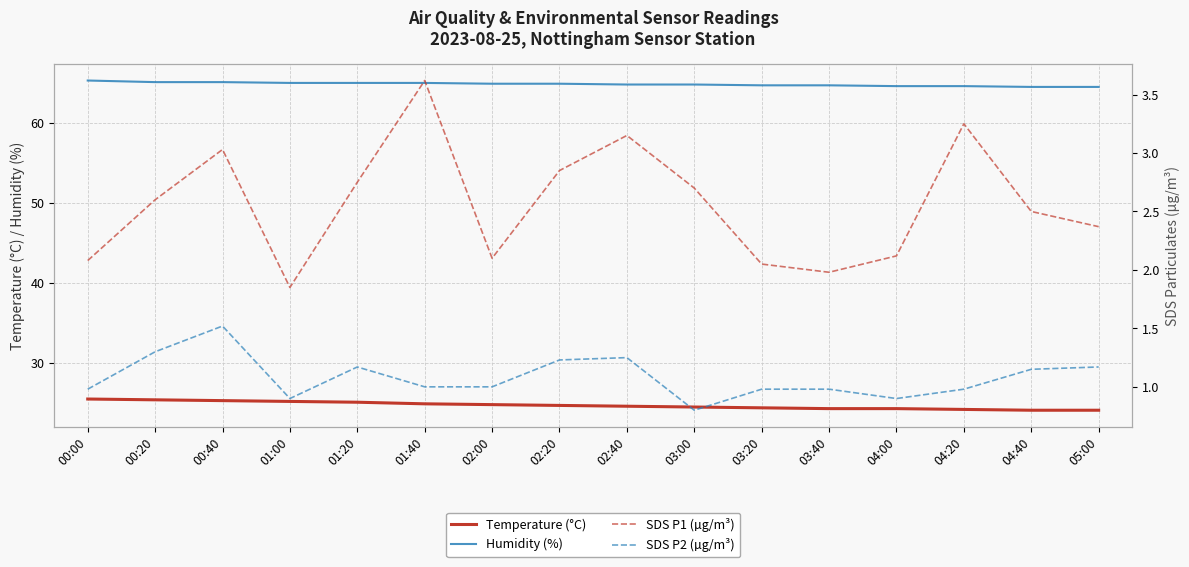

The value of Temperature (°C) at 01:40 is 14.1. True or false?

False